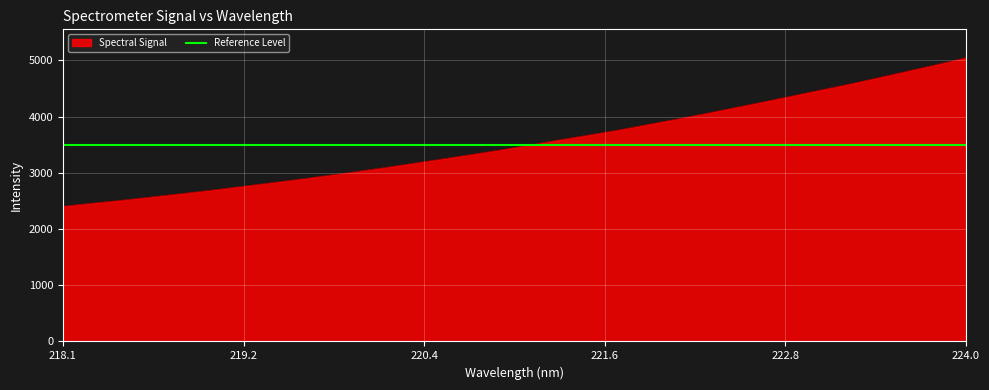

What is the average value?

3548.8